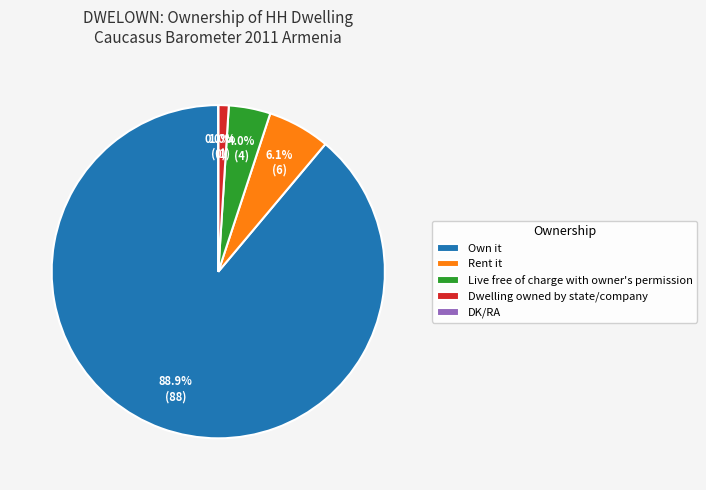

What percentage is the Dwelling owned by state/company slice, to the nearest percent?

1%